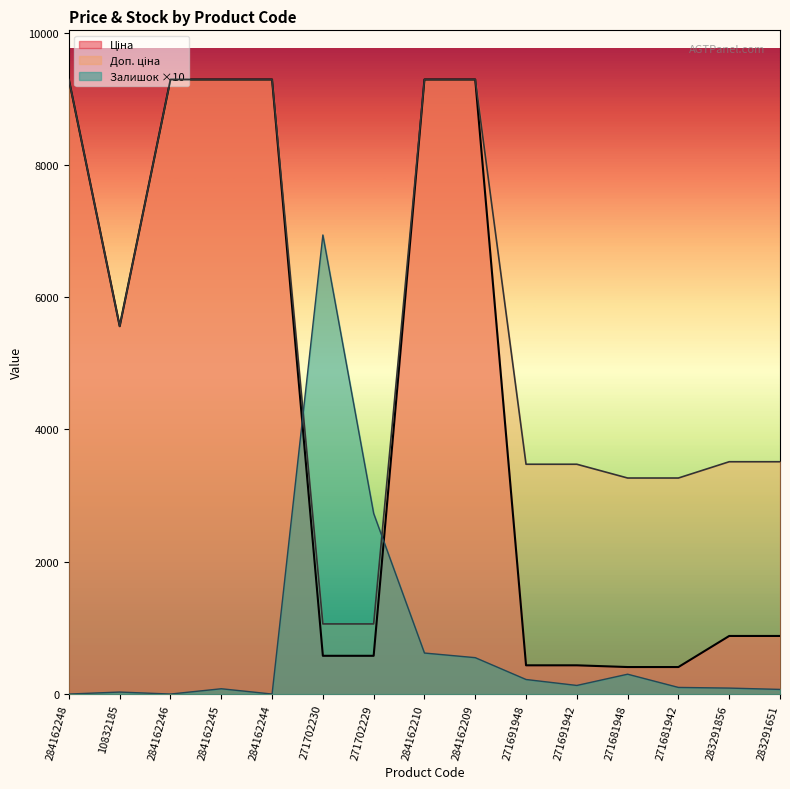

Rank the series at 271681948 from highest to lowest value.

Доп. ціна, Ціна, Залишок